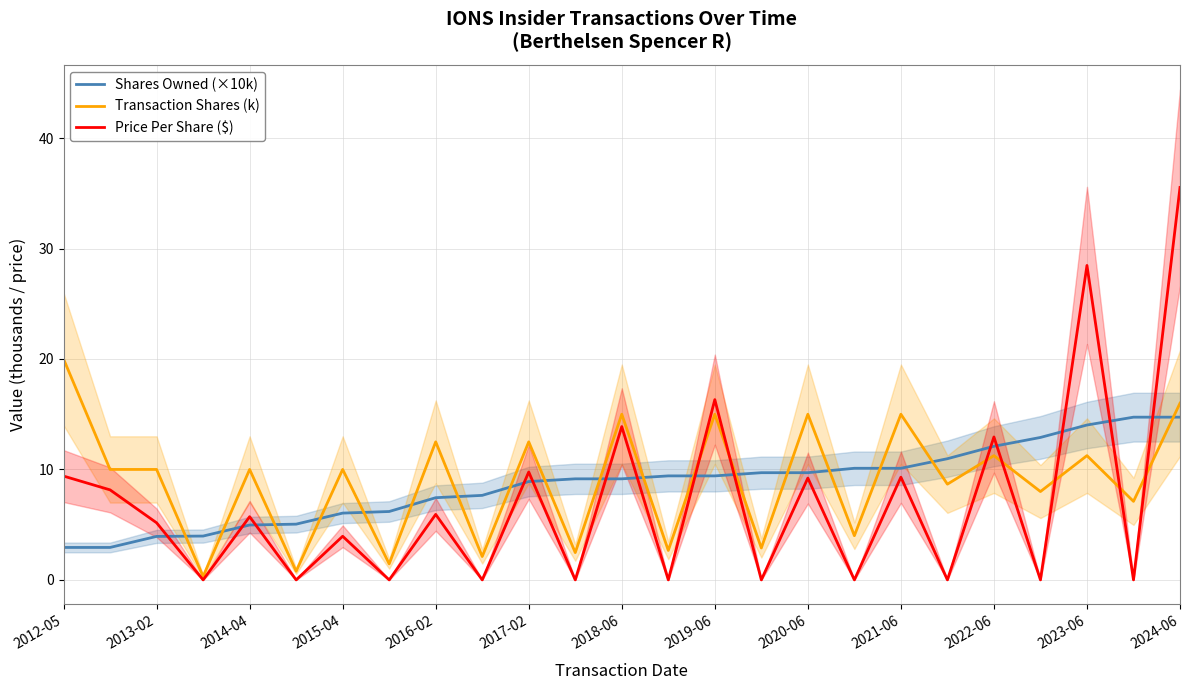

Where is Price Per Share ($) nearest to the value 17?

2019-06